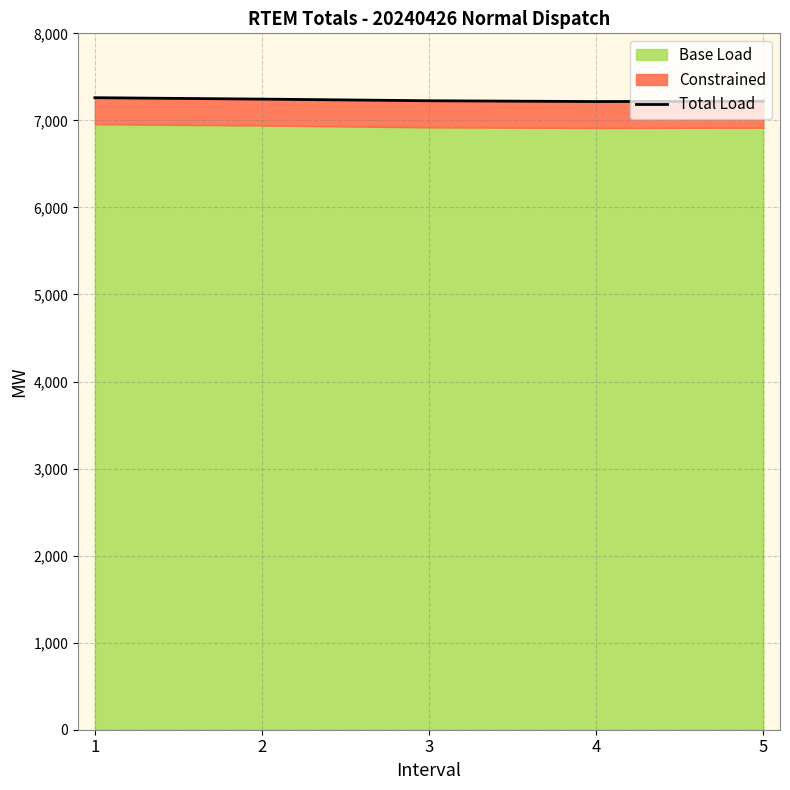

Is it true that the value at 1 is 2253.9?

False